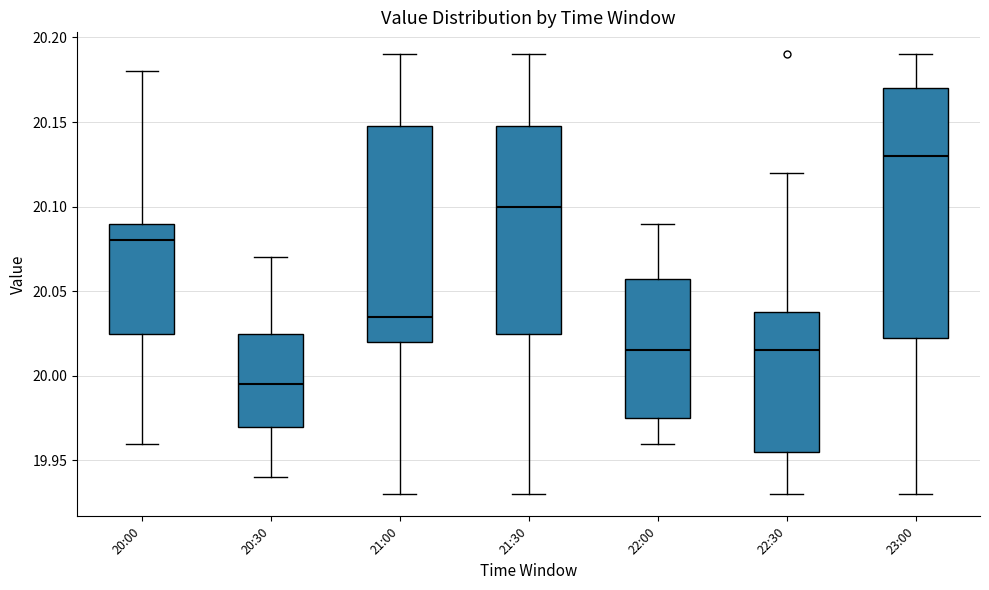

Reading left to right, read every box against the y-axis: the position of its median line, the range the box covers, and the ends of its whiskers. The values are not printed on the chart, so give them approximately, as read against the axis.

20:00: median 20.080, box 20.025 to 20.090, whiskers 19.960 to 20.180
20:30: median 19.995, box 19.970 to 20.025, whiskers 19.940 to 20.070
21:00: median 20.035, box 20.020 to 20.150, whiskers 19.930 to 20.190
21:30: median 20.100, box 20.025 to 20.150, whiskers 19.930 to 20.190
22:00: median 20.015, box 19.975 to 20.060, whiskers 19.960 to 20.090
22:30: median 20.015, box 19.955 to 20.040, whiskers 19.930 to 20.120
23:00: median 20.130, box 20.025 to 20.170, whiskers 19.930 to 20.190